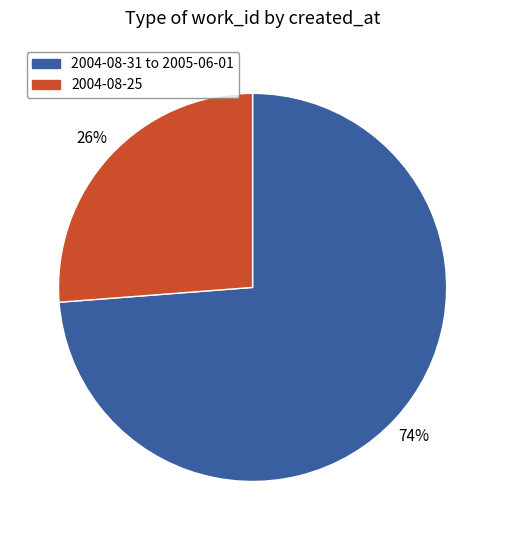

Is there a majority slice in this chart?

Yes